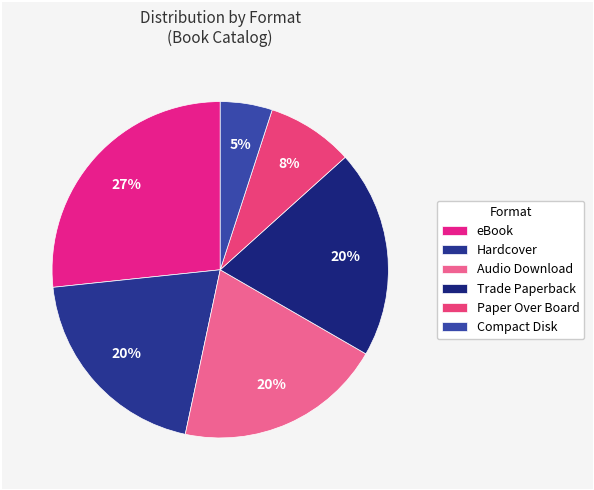

To the nearest percent, what percentage of the pie is Paper Over Board?

8%